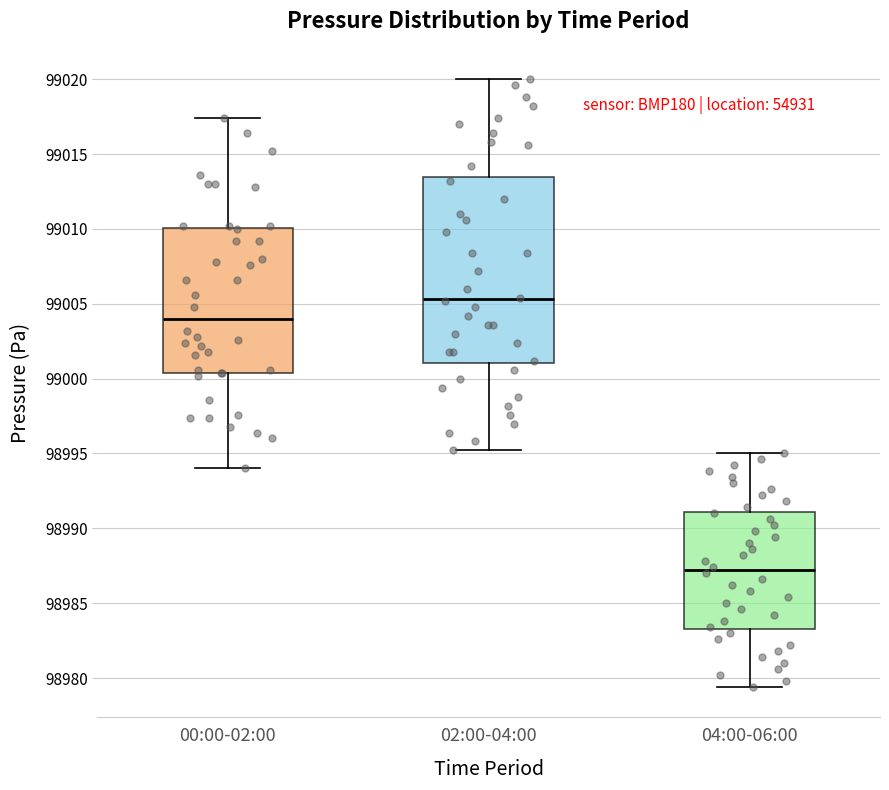

Which box's median line is the highest?

02:00-04:00